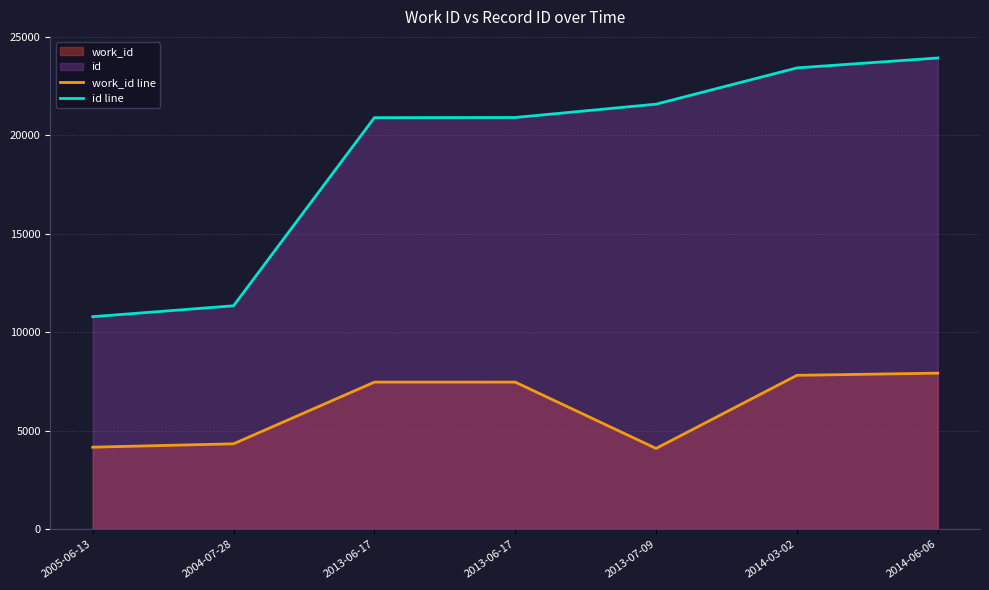

At which category is the sum across all series the highest?

2014-06-06